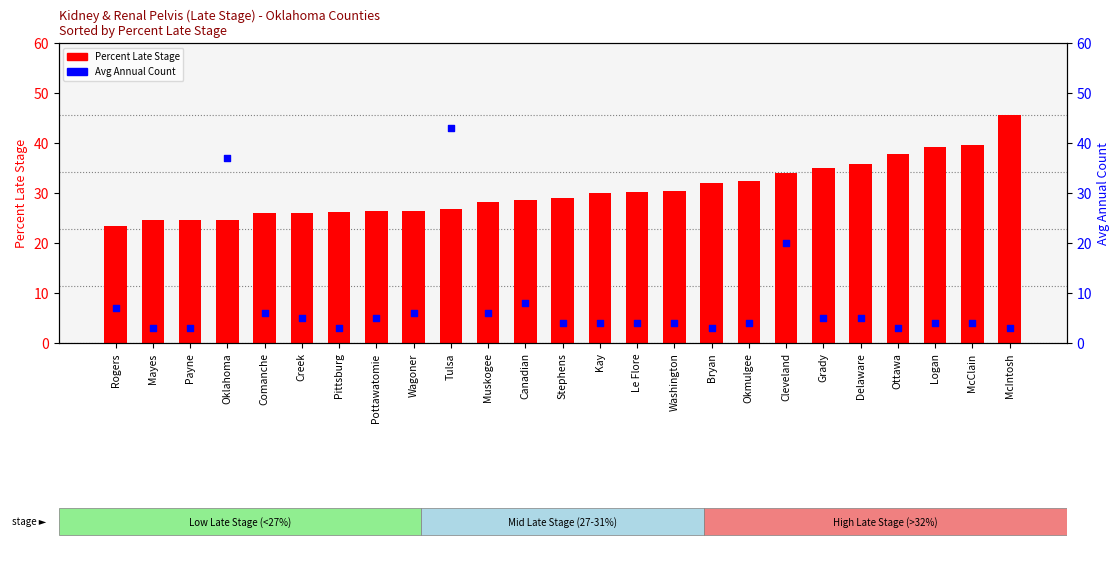

Which series has the largest Y range (max minus min)?

Avg Annual Count